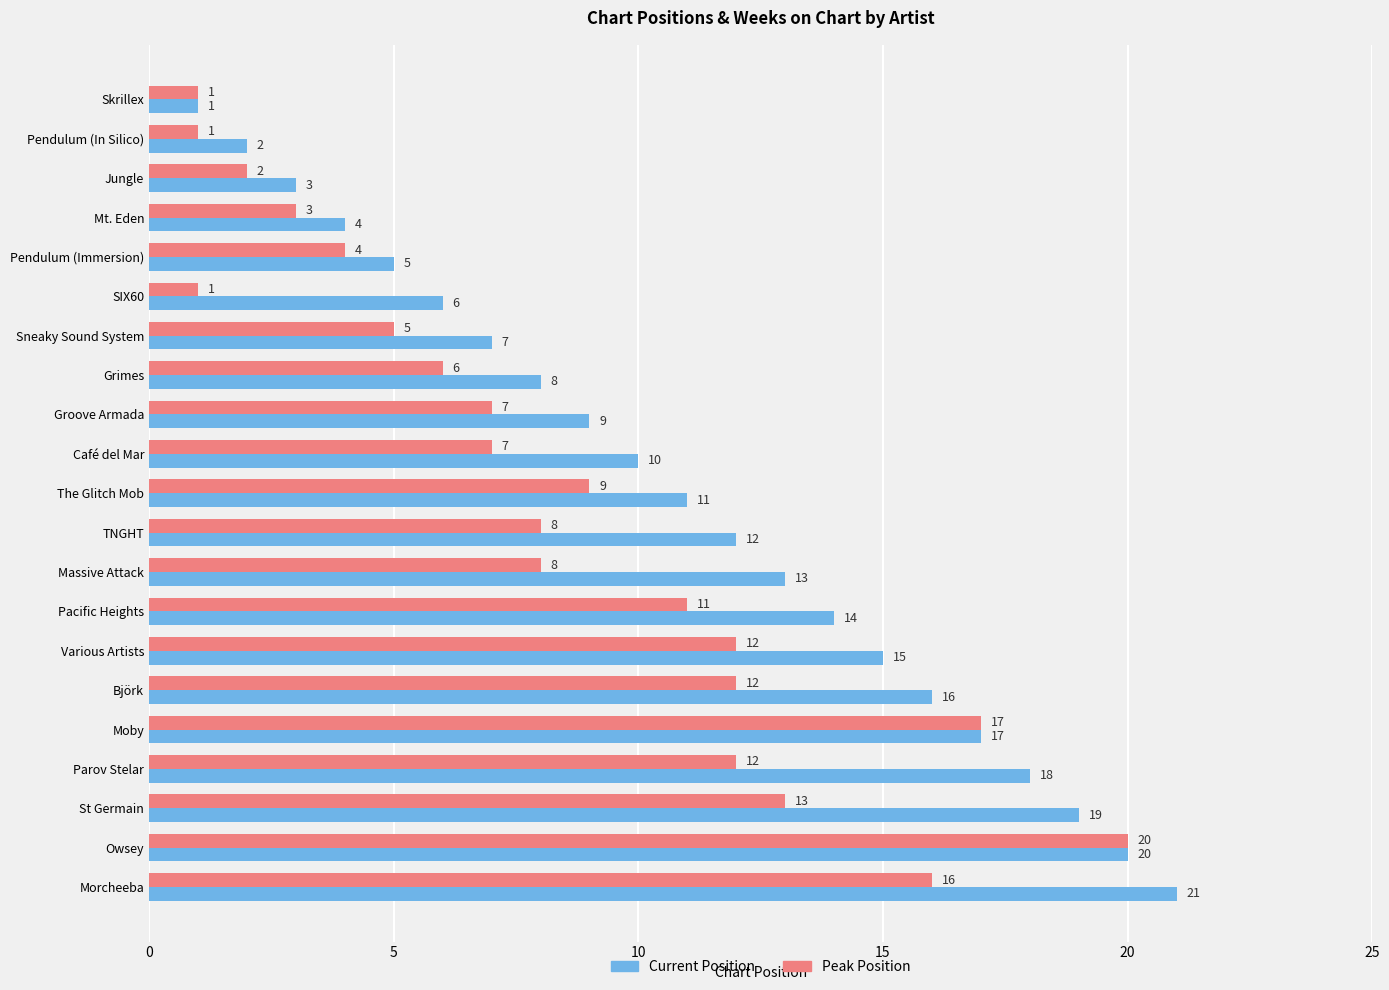

What are all the series names shown in the legend?

Current Position, Peak Position